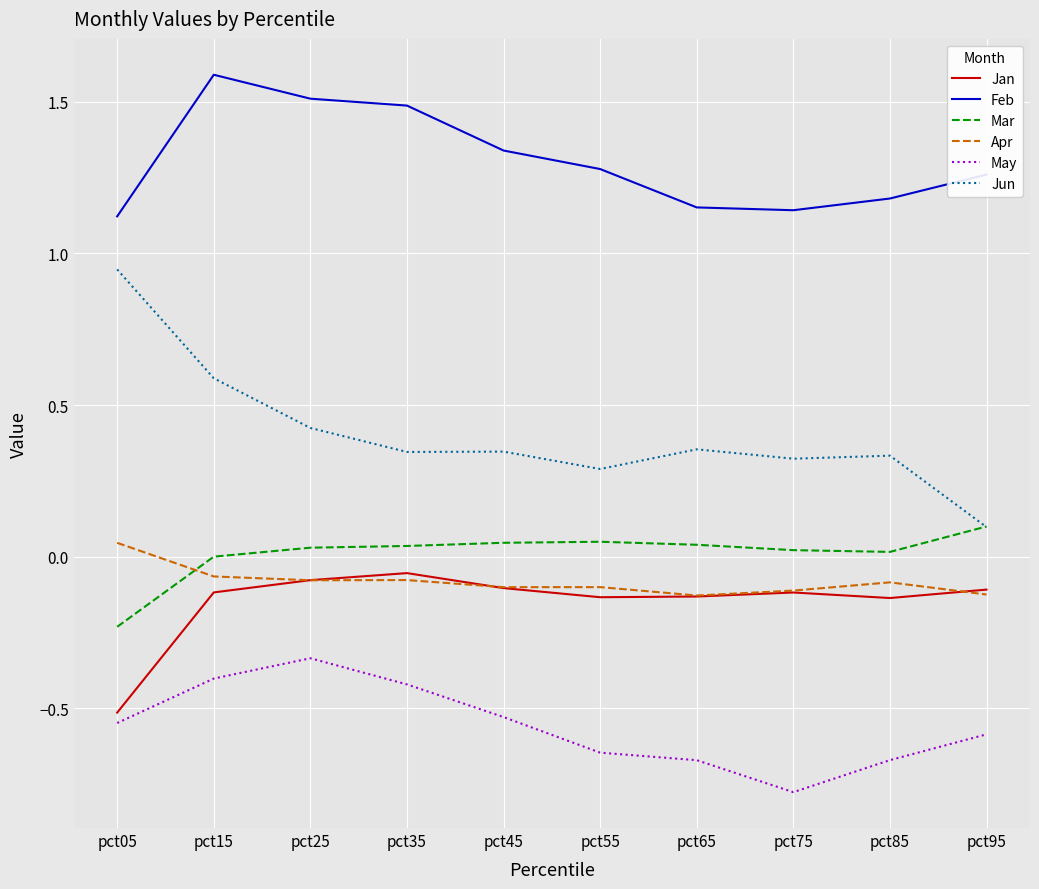

What are all the series names shown in the legend?

Jan, Feb, Mar, Apr, May, Jun